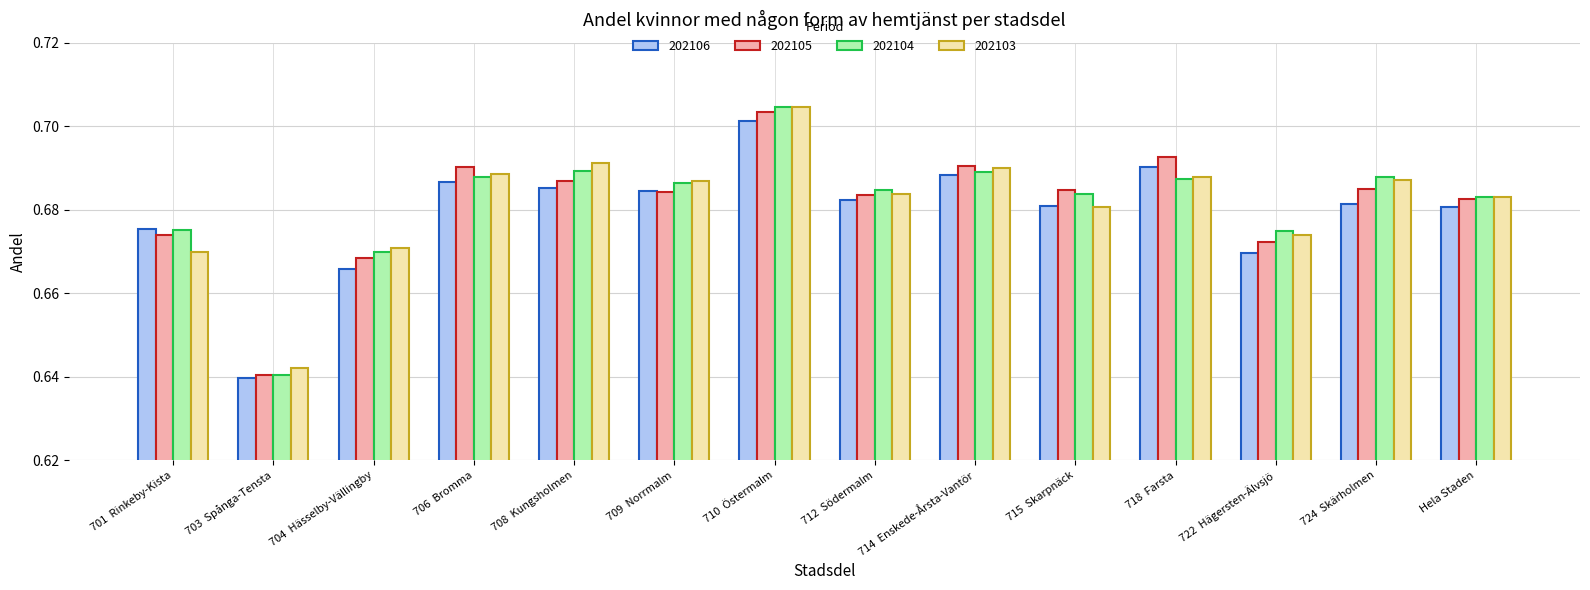

Is the value of 202106 at 712  Södermalm greater than the value of 202103 at 704  Hässelby-Vällingby?

Yes